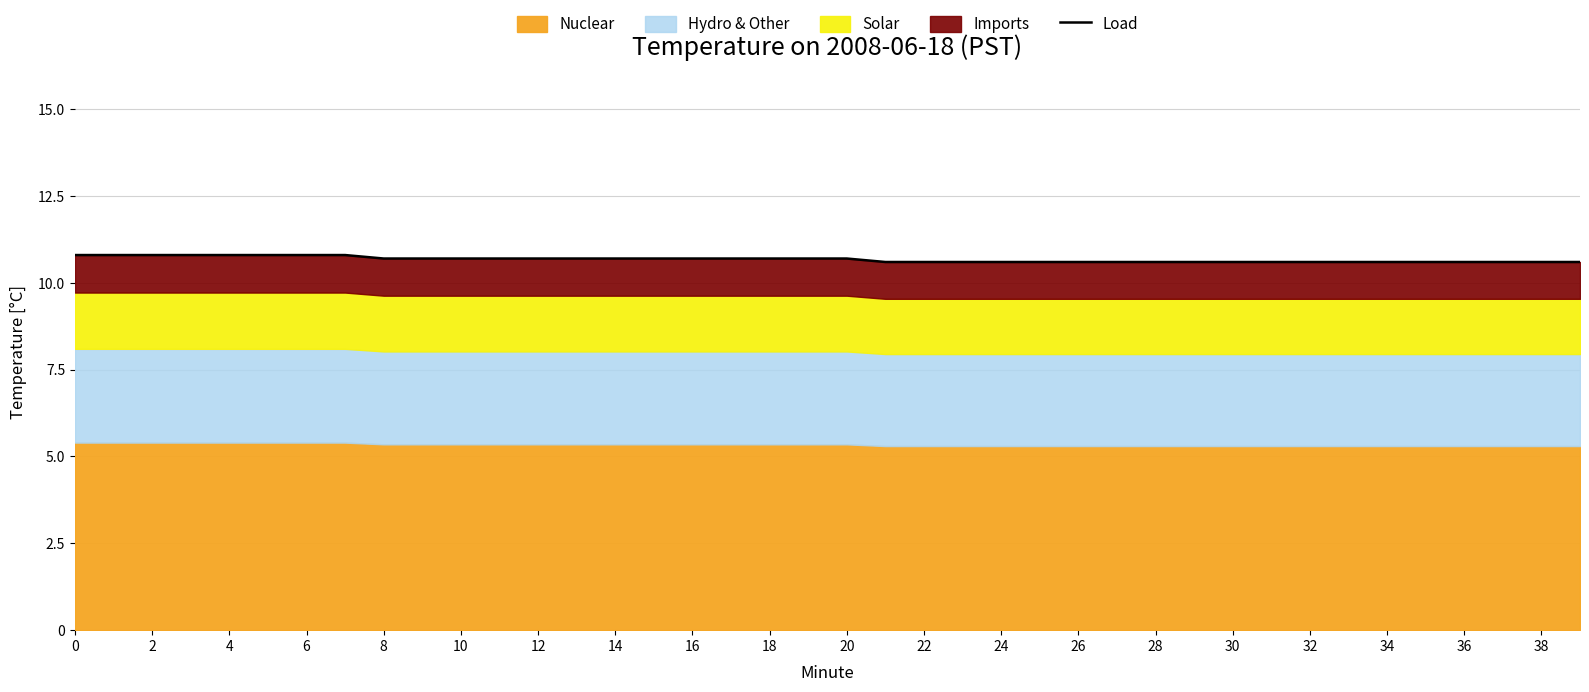

Does the chart have visible grid lines?

Yes